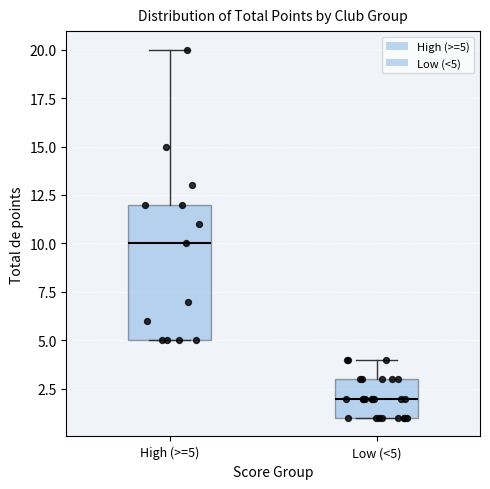

Reading left to right, transcribe this box plot: for each box, give where its median line is, the range the box spans, and where its two whiskers end, as read against the y-axis. The values are not printed on the chart, so give them approximately, as read against the axis.

High (>=5): median 10, box 5 to 12, whiskers 5 to 20
Low (<5): median 2, box 1 to 3, whiskers 1 to 4